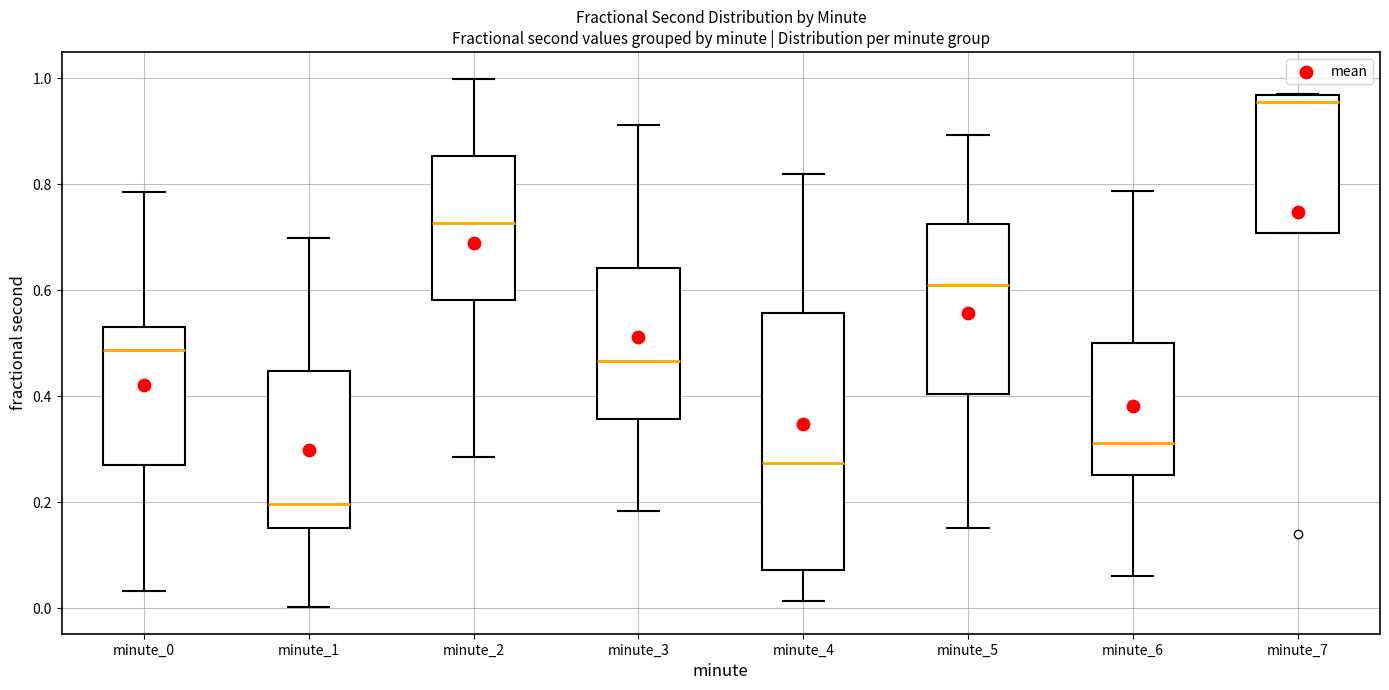

Comparing the boxes themselves (not the whiskers), which one is the tallest?

minute_4